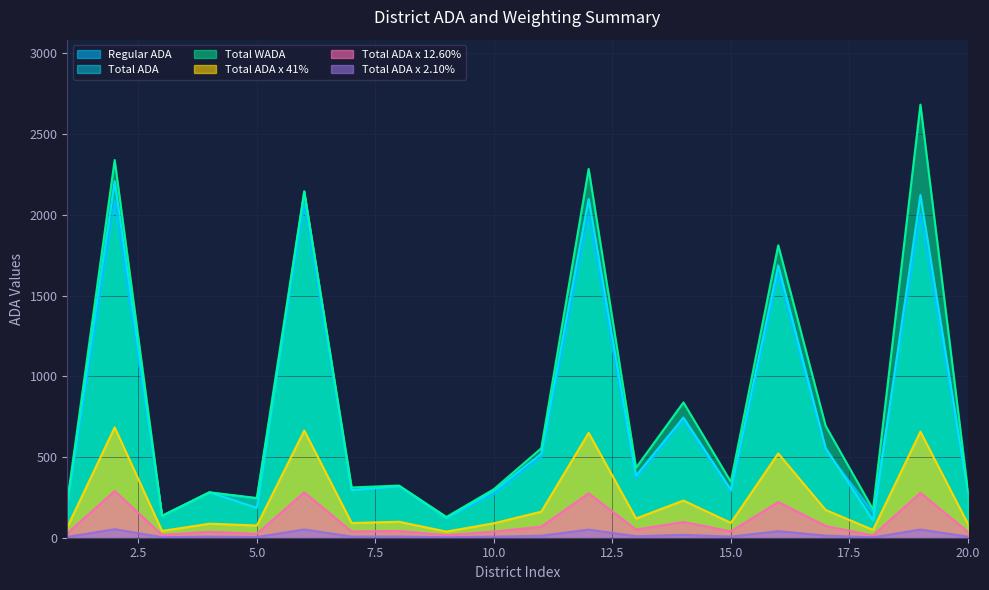

How many lines are shown in the chart?

6